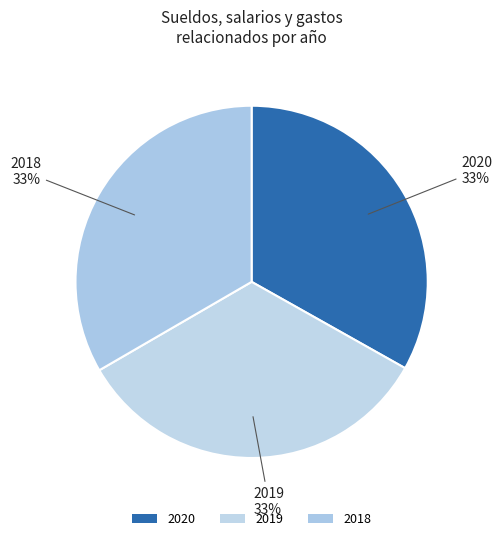

How many slices are in this pie chart?

3